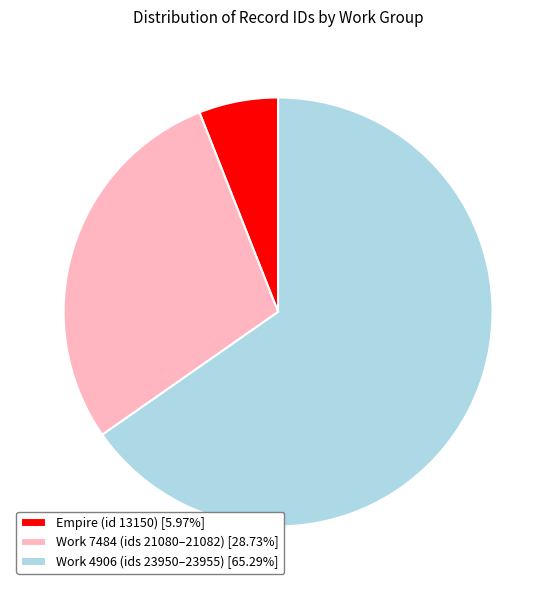

What is the ratio of the value at Work 7484 (ids 21080–21082) [28.73%] to the value at Empire (id 13150) [5.97%]?

4.8